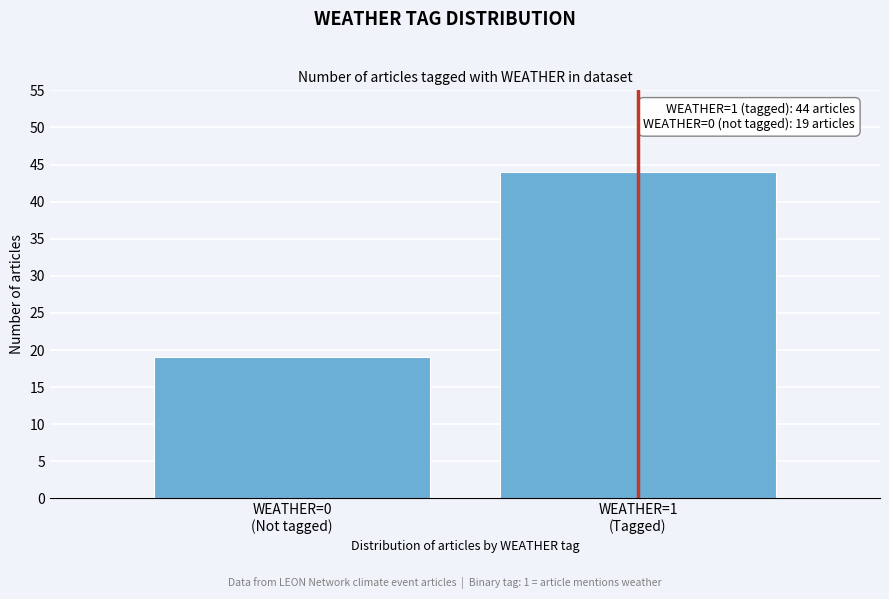

Reading left to right, extract all data points from this chart.

19	44